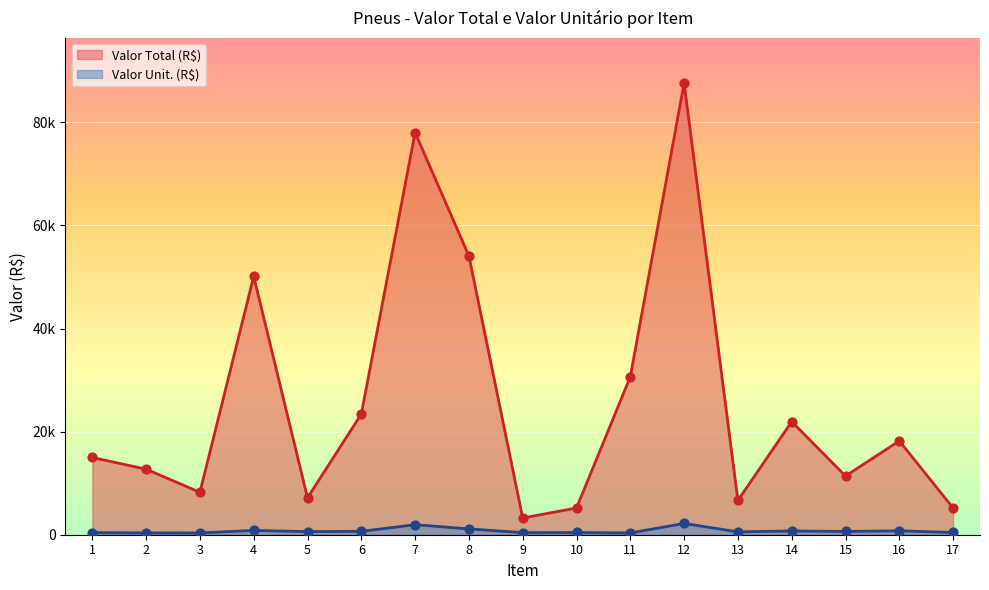

At how many categories does at least one series exceed 15725?

8